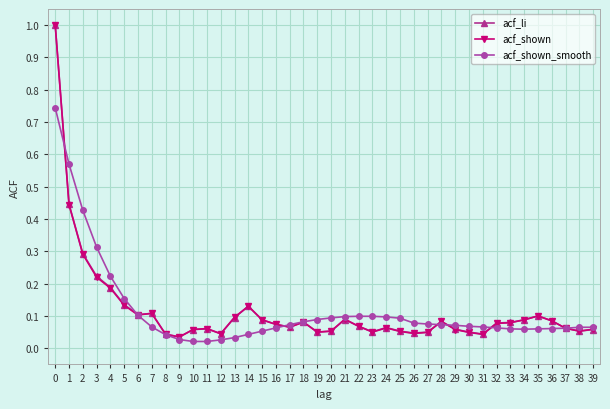

Is it true that acf_shown_smooth equals 0.1 at 31?

True